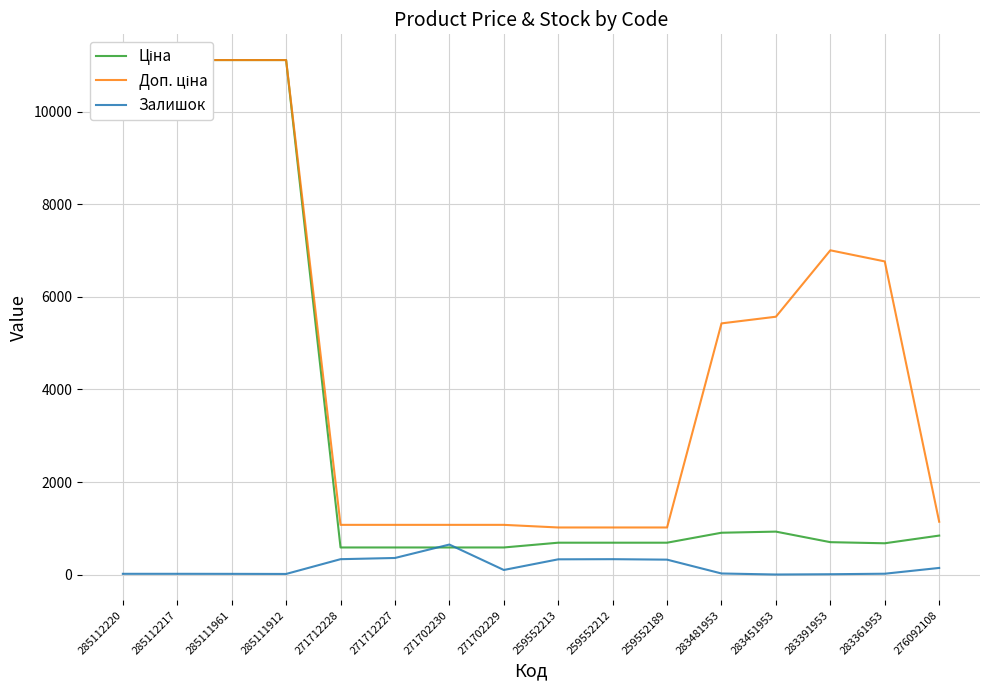

At which label is Доп. ціна closest to 6065?

283451953